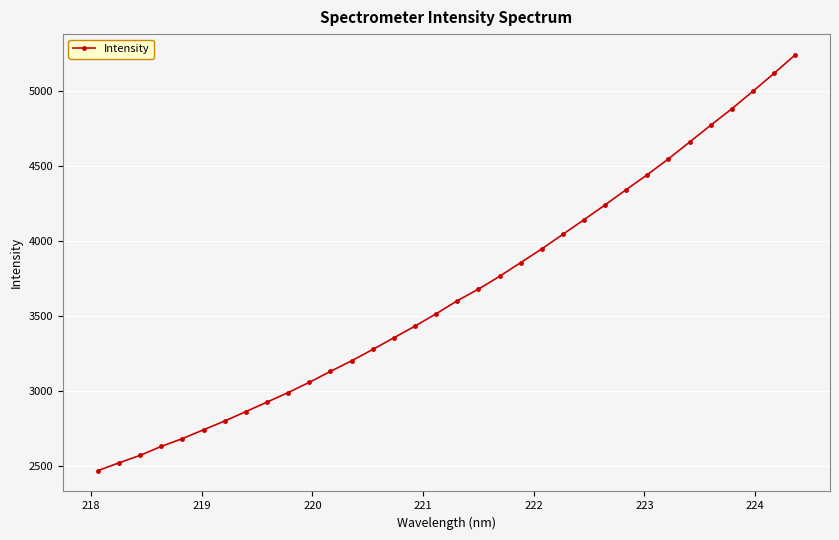

What is the sum of all values?

124488.3